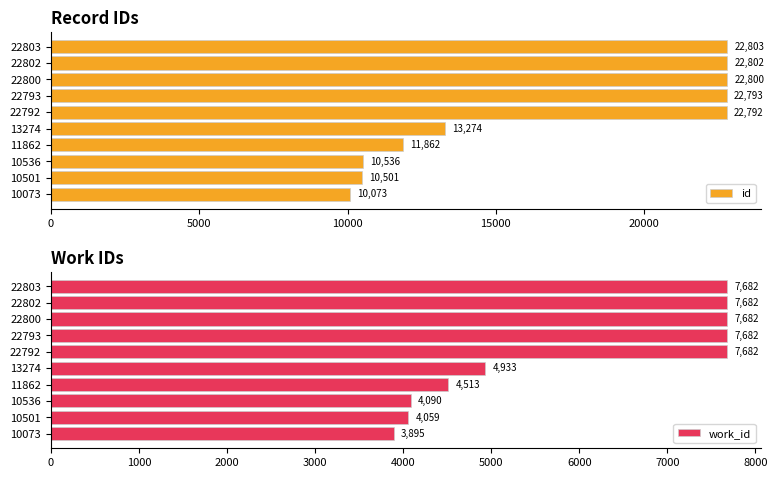

What is the sum of the id values at 22792 and 10073?

32865